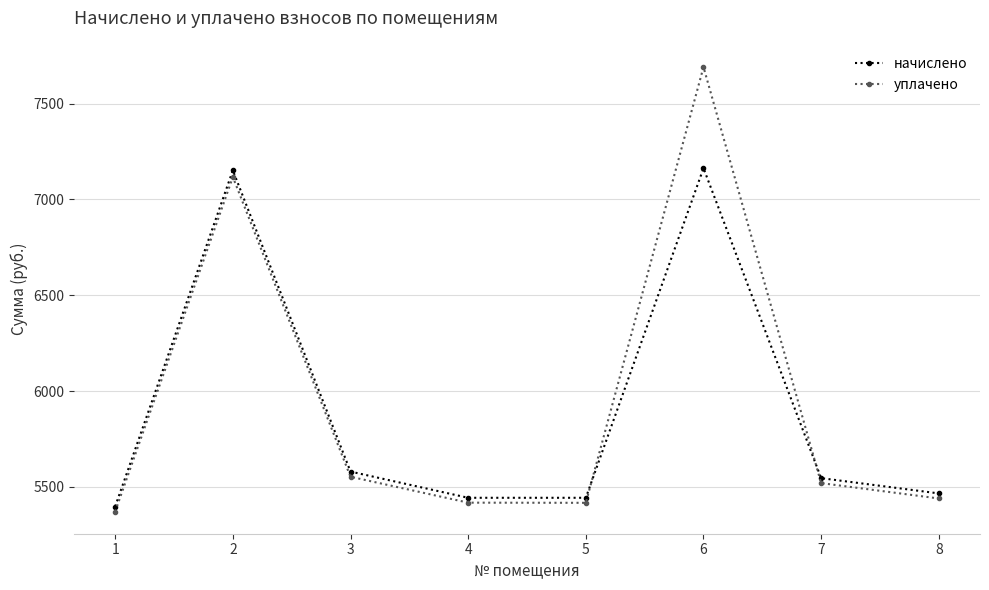

What is the approximate value of уплачено at 1?

5371.9